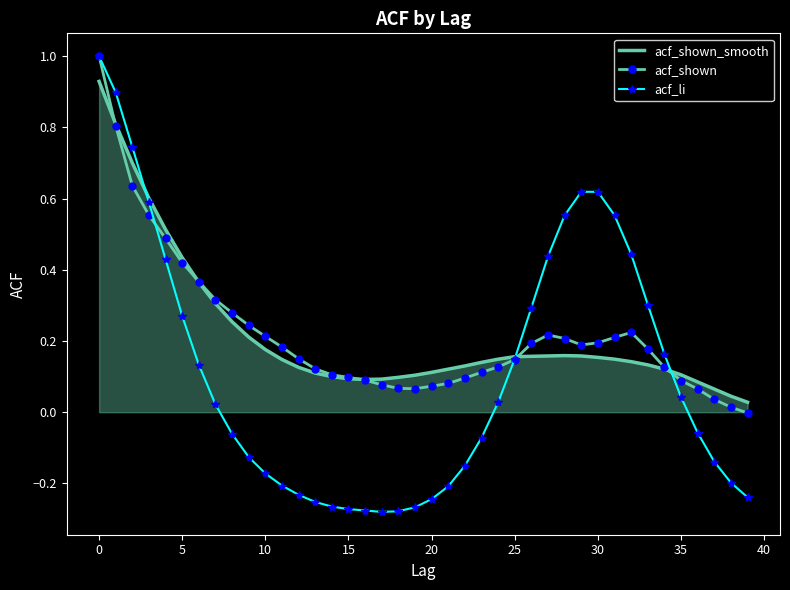

What is the sum of all acf_shown_smooth values?

8.7